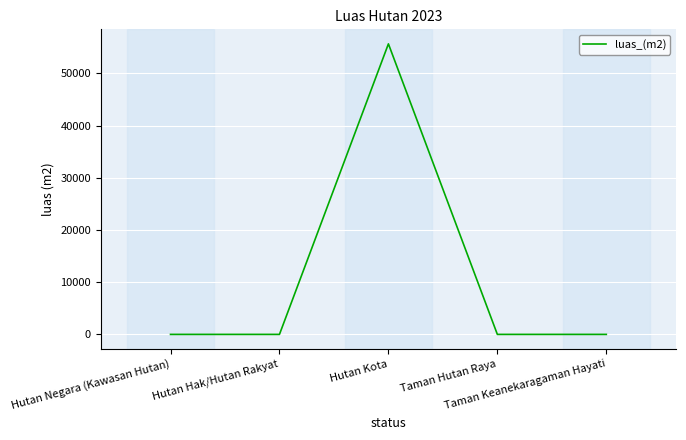

Reading right to left, extract all data points from this chart.

Taman Keanekaragaman Hayati=0	Taman Hutan Raya=0	Hutan Kota=55676	Hutan Hak/Hutan Rakyat=0	Hutan Negara (Kawasan Hutan)=0